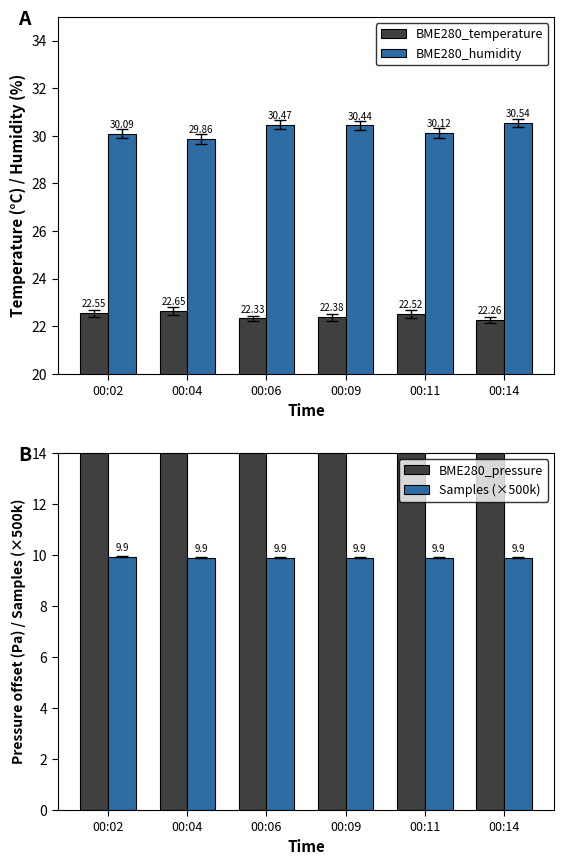

Reading left to right, transcribe all the data shown in this chart.

BME280_temperature: 00:02=22.6	00:04=22.6	00:06=22.3	00:09=22.4	00:11=22.5	00:14=22.3
BME280_humidity: 00:02=30.1	00:04=29.9	00:06=30.5	00:09=30.4	00:11=30.1	00:14=30.5
BME280_pressure: 00:02=23.1	00:04=21.9	00:06=23.1	00:09=24.5	00:11=29.7	00:14=21.2
Samples (×500k): 00:02=9.9	00:04=9.9	00:06=9.9	00:09=9.9	00:11=9.9	00:14=9.9